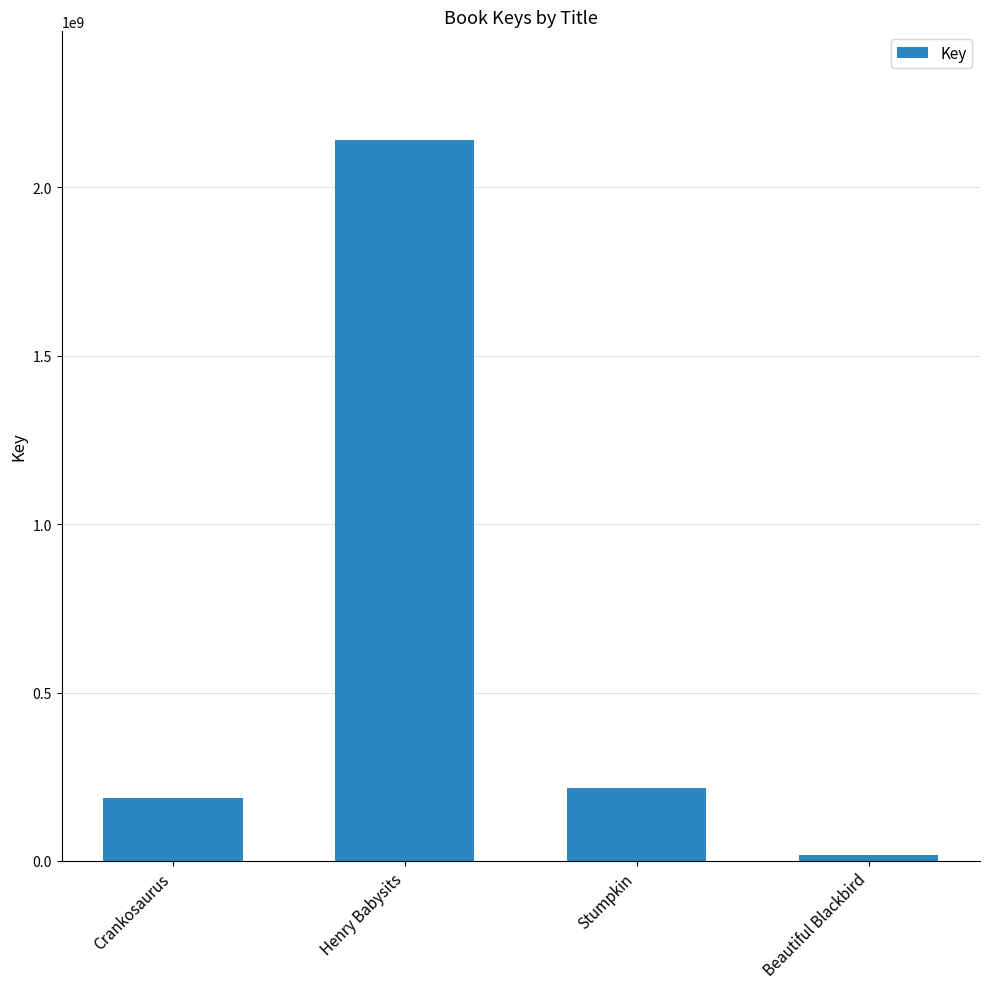

What is the change in value from Henry Babysits to Stumpkin?

-1926074392